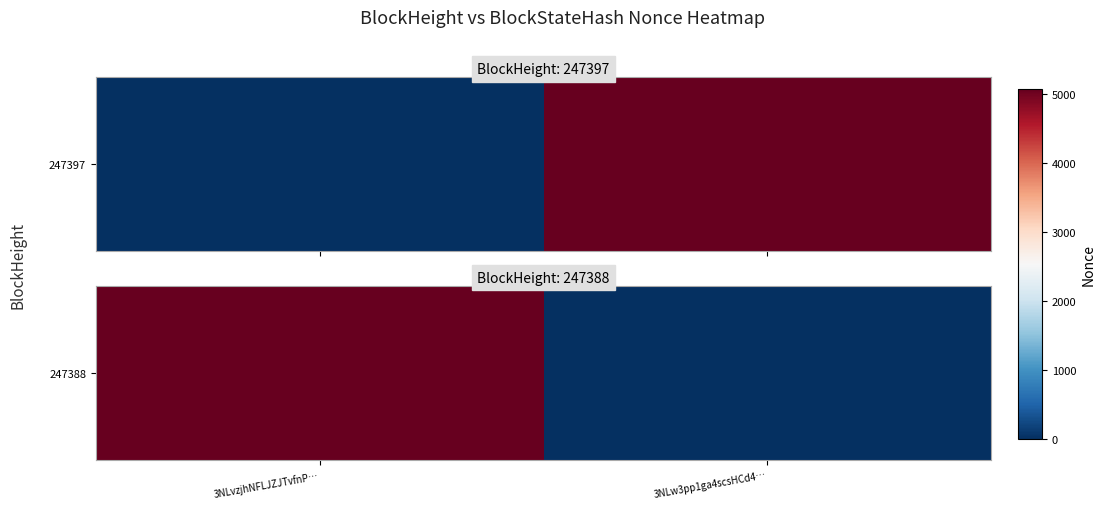

What is the difference between the values at 3NLw3pp1ga4scsHCd4… and 3NLvzjhNFLJZJTvfnP…?

5073